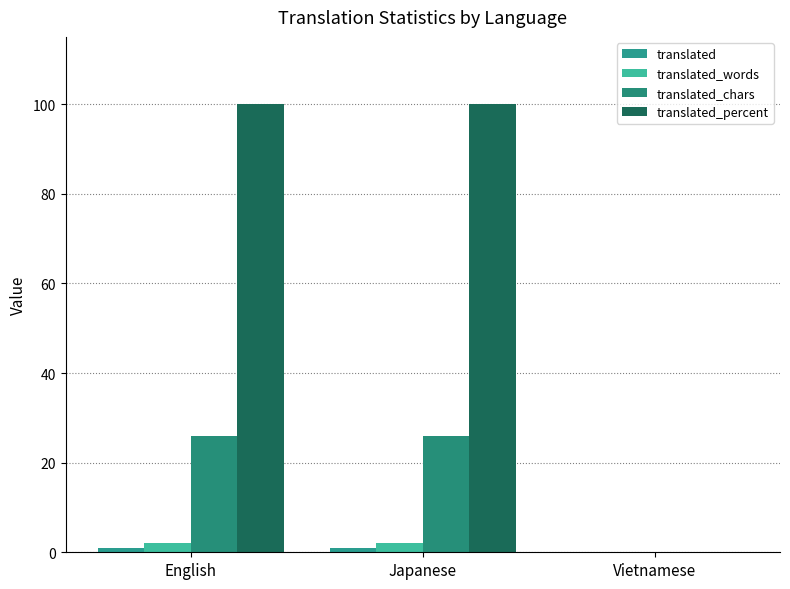

Count the number of data series in this chart.

4